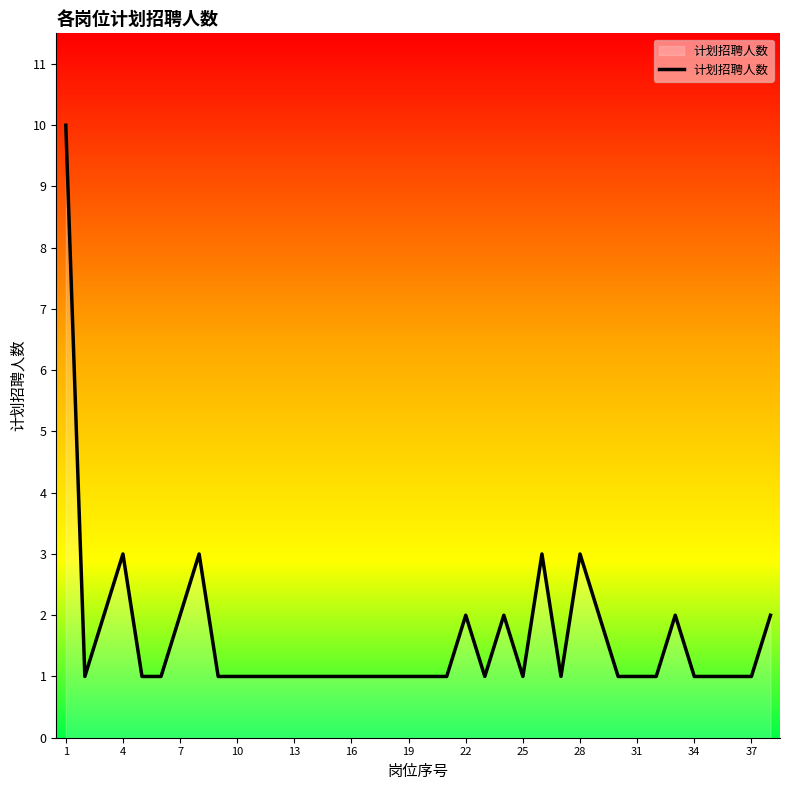

What is the difference between the maximum and minimum values?

9